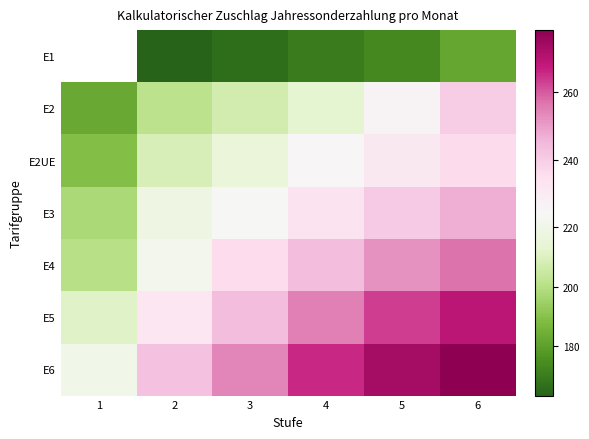

Which series has the widest spread of values?

E5